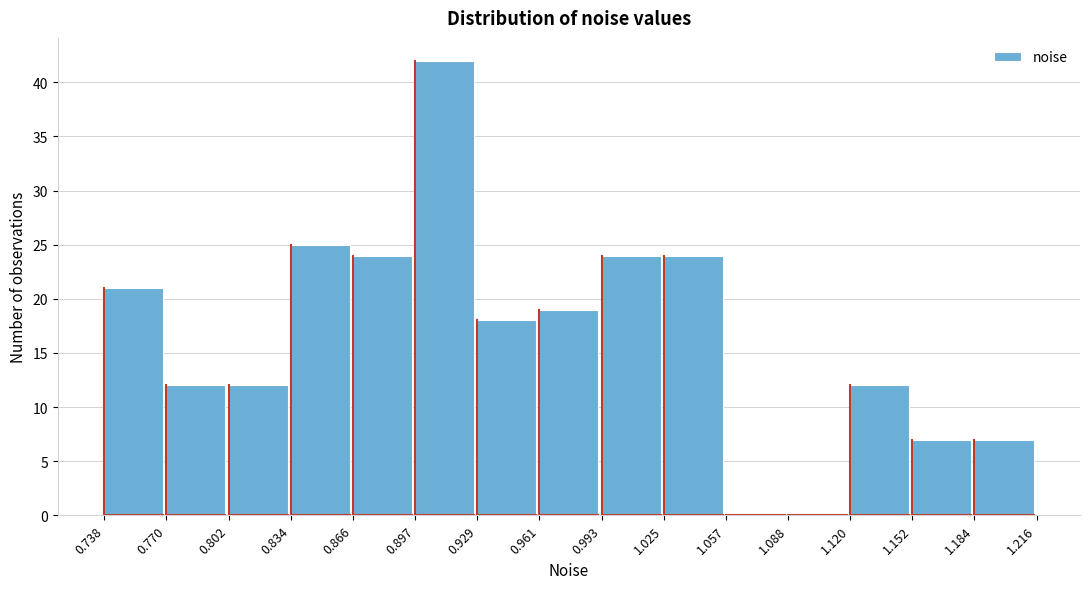

Which range on the x-axis has the tallest bar?

0.897 to 0.929